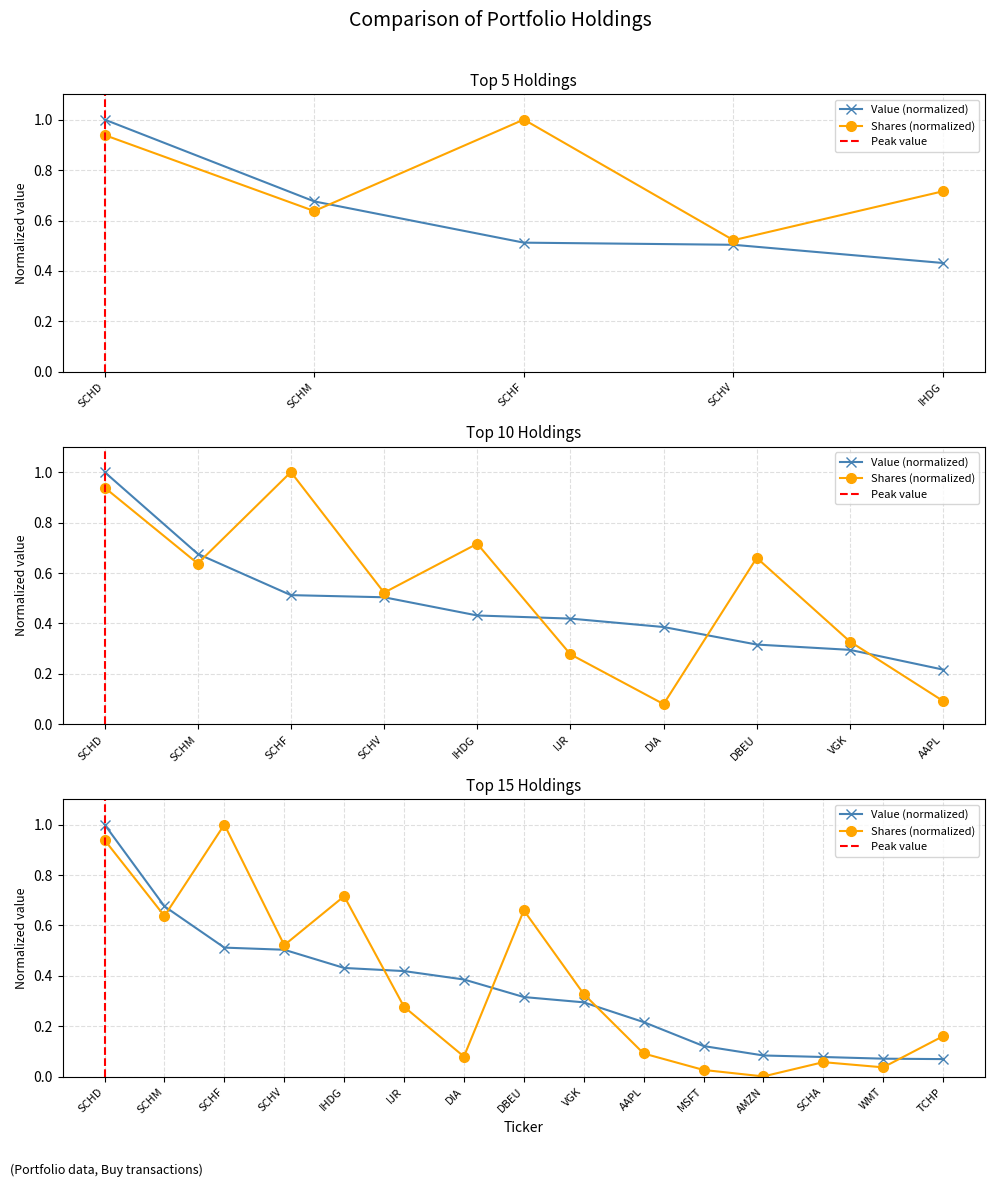

The value of Value at AAPL is 0.2. True or false?

True